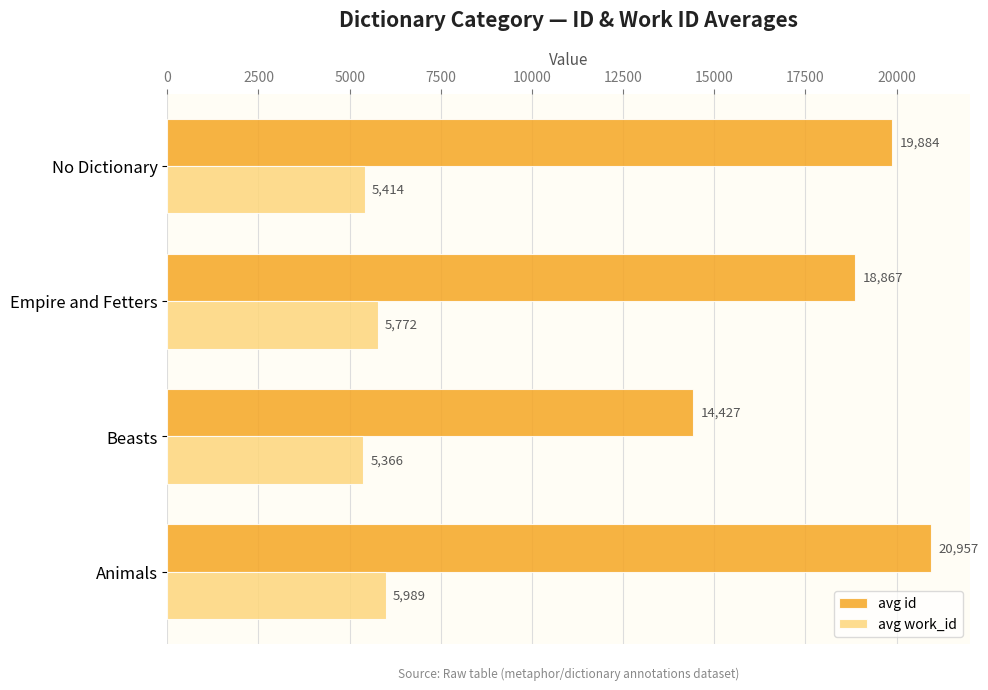

The value of avg id at Animals is 31122.3. True or false?

False